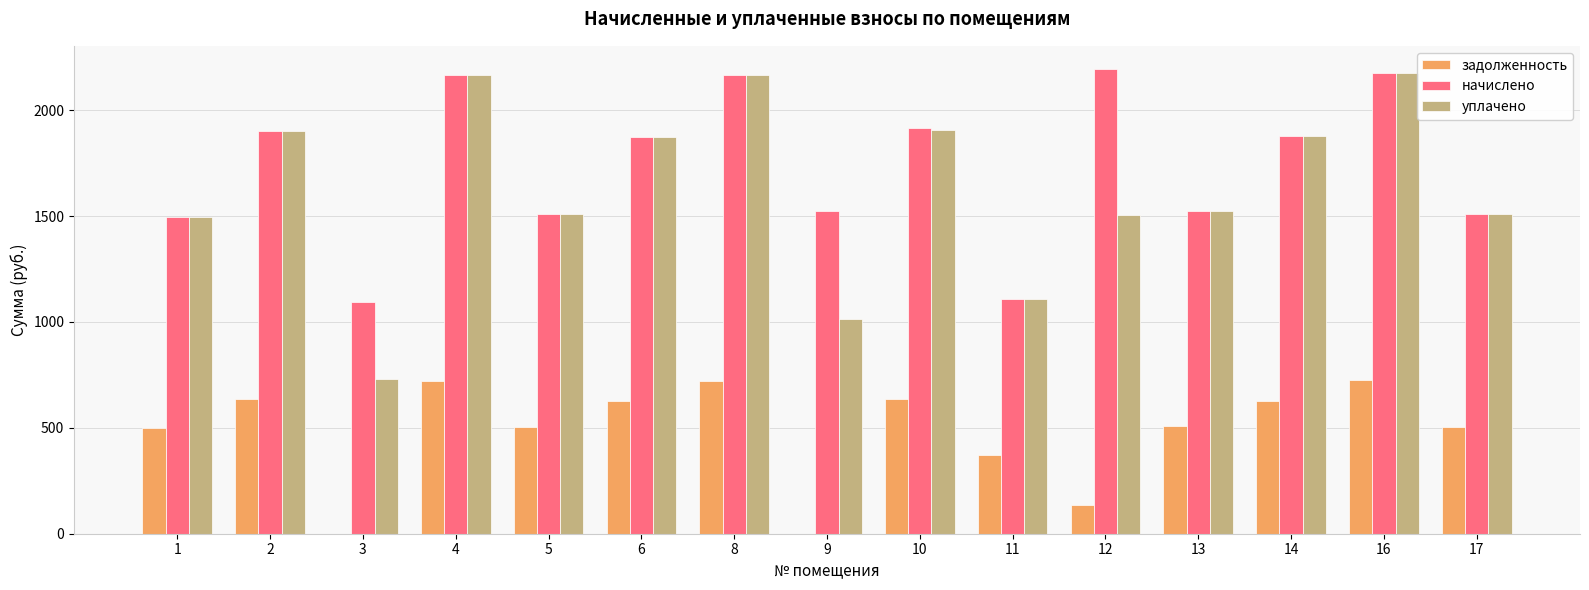

Which series changed the most between 12 and 17?

начислено